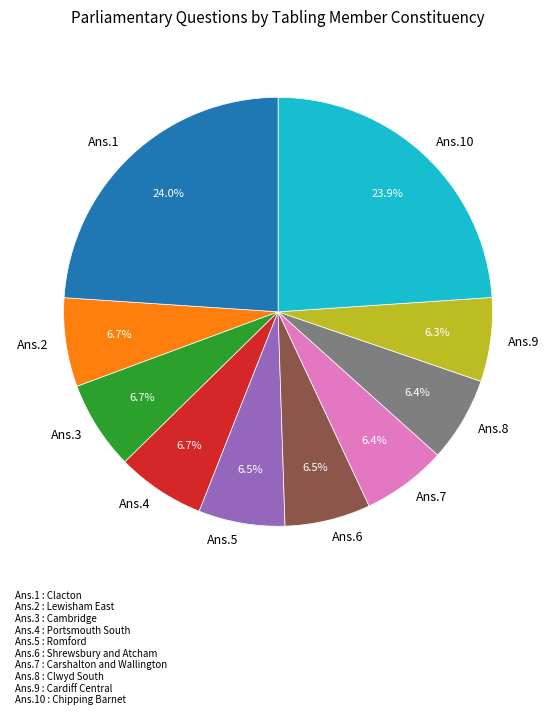

Do Ans.4 and Ans.6 together represent more than half of the pie?

No